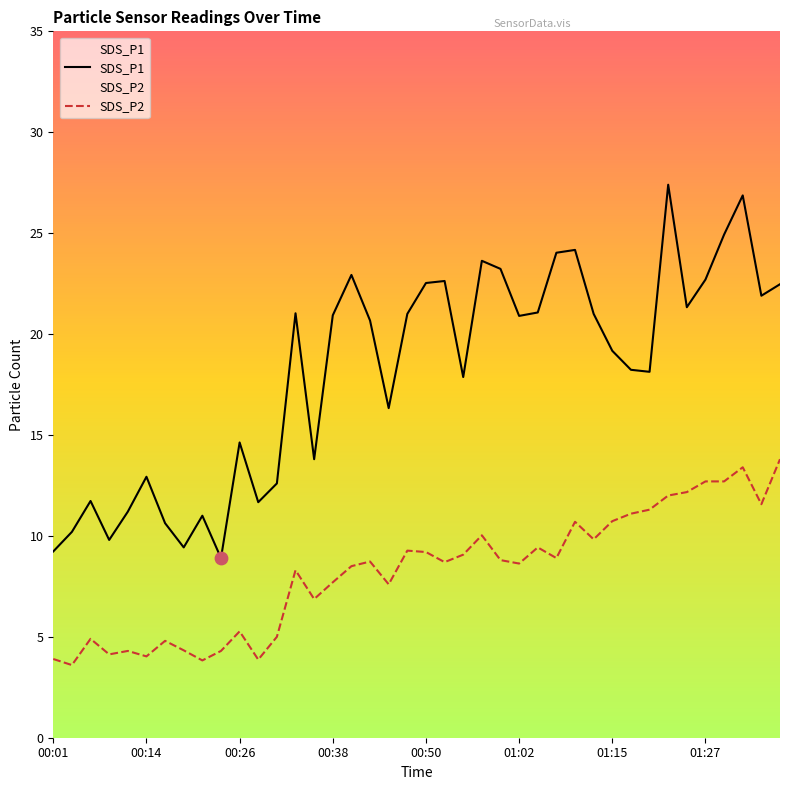

Which series has the widest spread of Y values?

SDS_P1